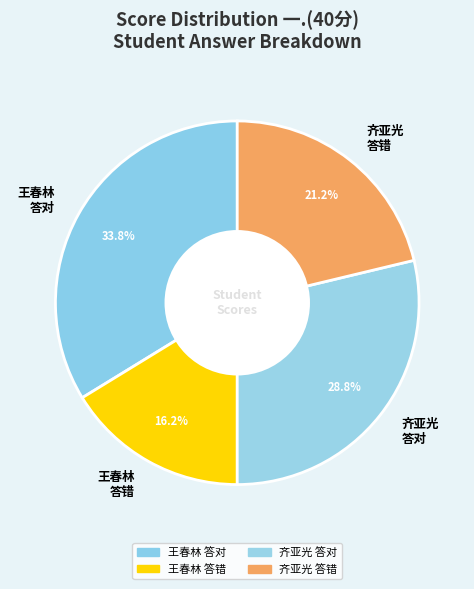

Rank the categories by value from lowest to highest.

王春林 答错, 齐亚光 答错, 齐亚光 答对, 王春林 答对